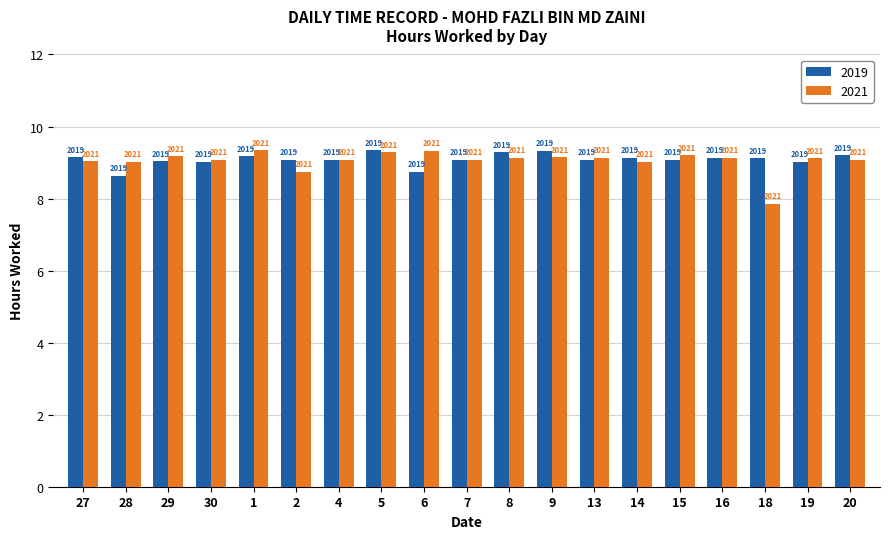

Reading left to right, extract all data points from this chart.

2019: 27=9.2	28=8.6	29=9.0	30=9.0	1=9.2	2=9.1	4=9.1	5=9.3	6=8.8	7=9.1	8=9.3	9=9.3	13=9.1	14=9.1	15=9.1	16=9.1	18=9.1	19=9.0	20=9.2
2021: 27=9.0	28=9.0	29=9.2	30=9.1	1=9.3	2=8.8	4=9.1	5=9.3	6=9.3	7=9.1	8=9.1	9=9.2	13=9.1	14=9.0	15=9.2	16=9.1	18=7.9	19=9.1	20=9.1